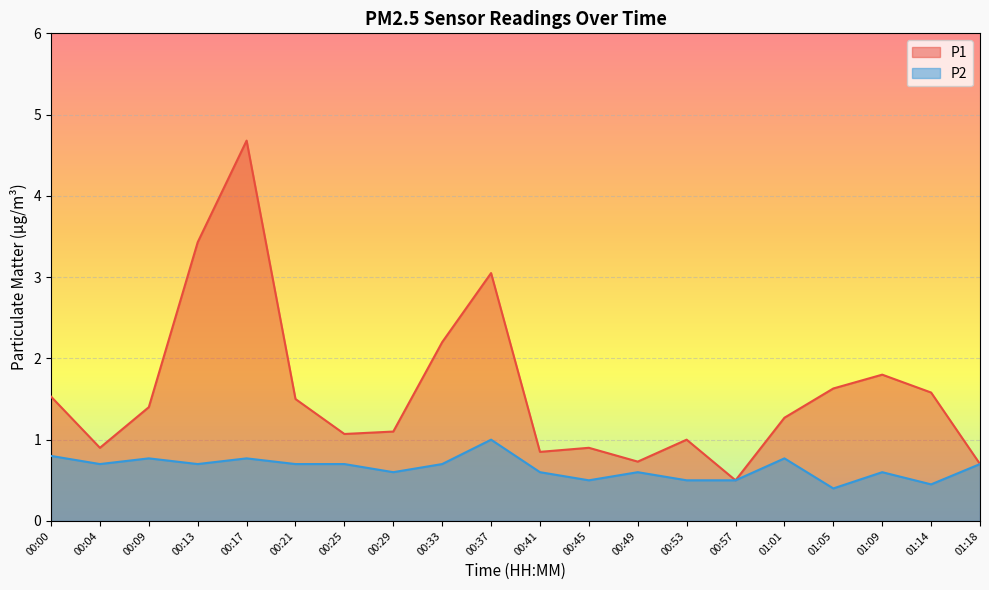

What is the minimum value shown in the chart?

0.4